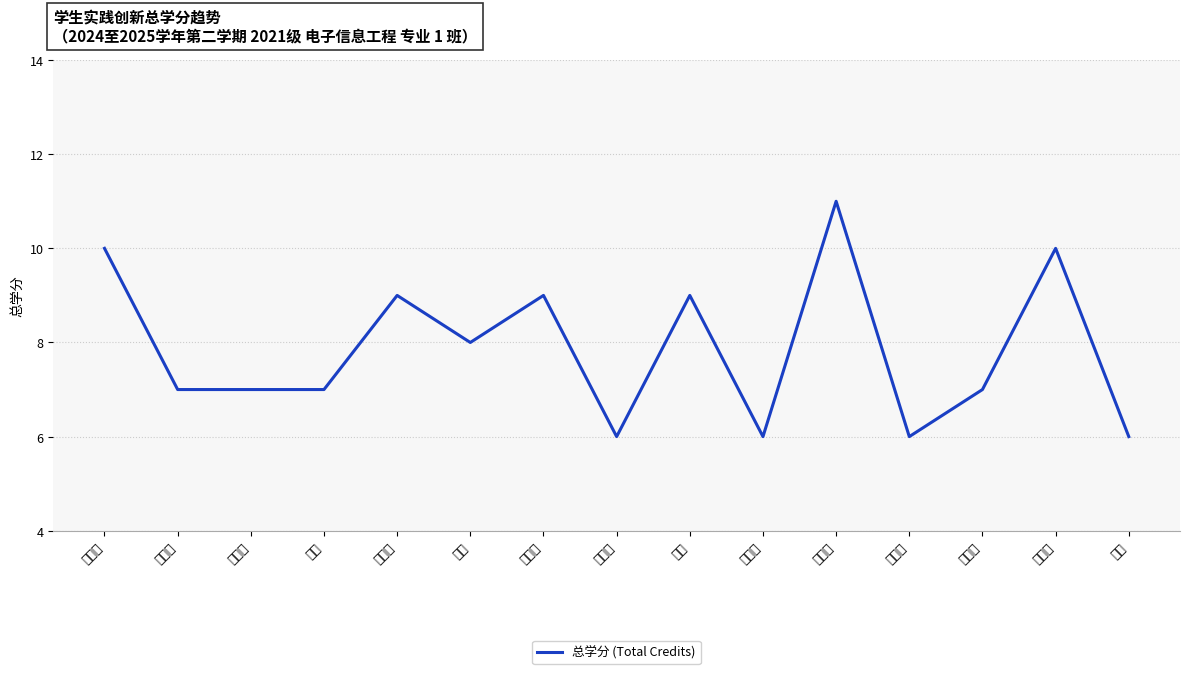

What position from the left is 曹春香?

7